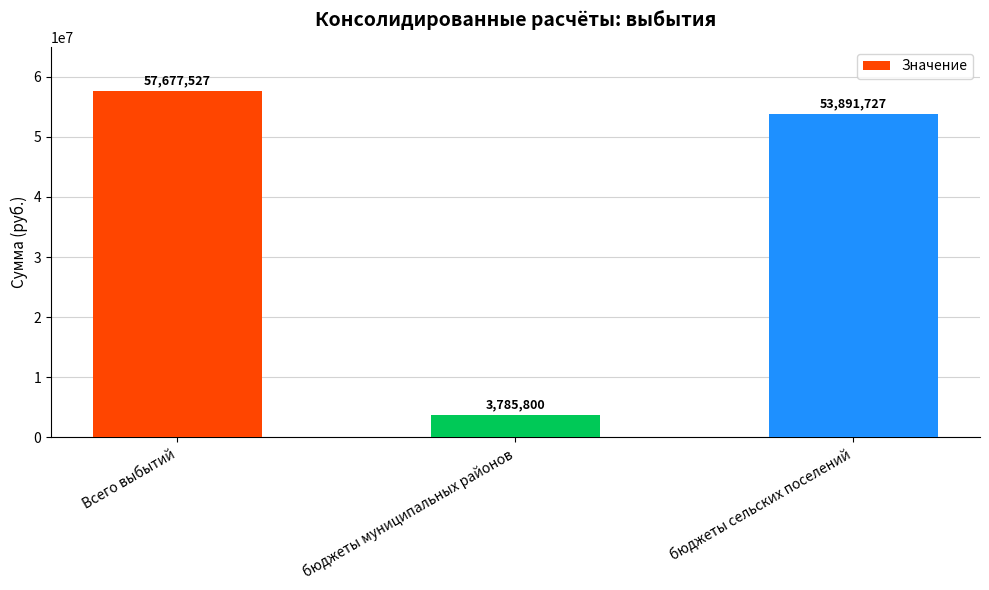

List the labels in order of value, largest first.

Всего выбытий, бюджеты сельских поселений, бюджеты муниципальных районов